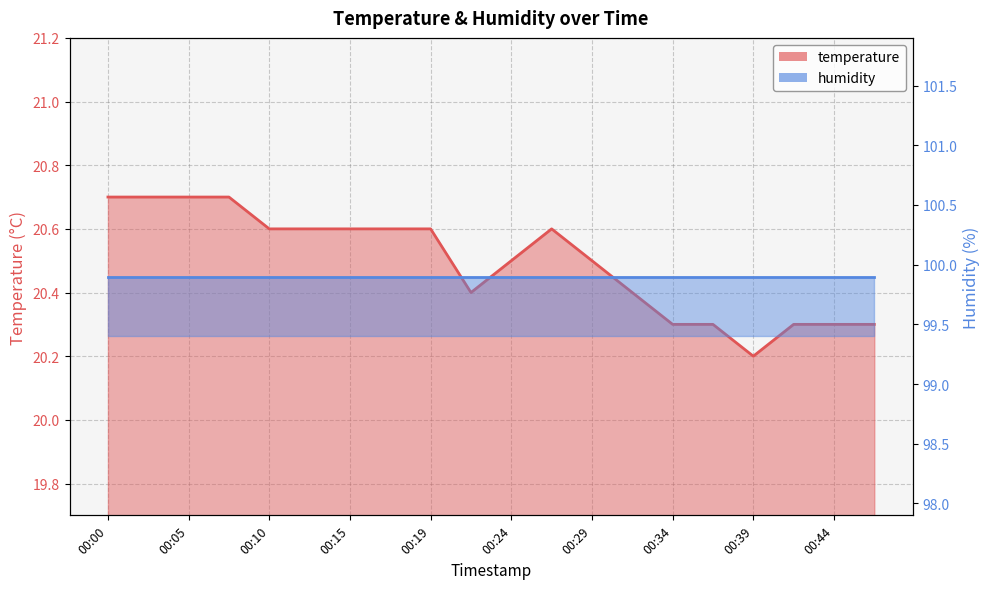

Count the values in the range 20 to 21.

20